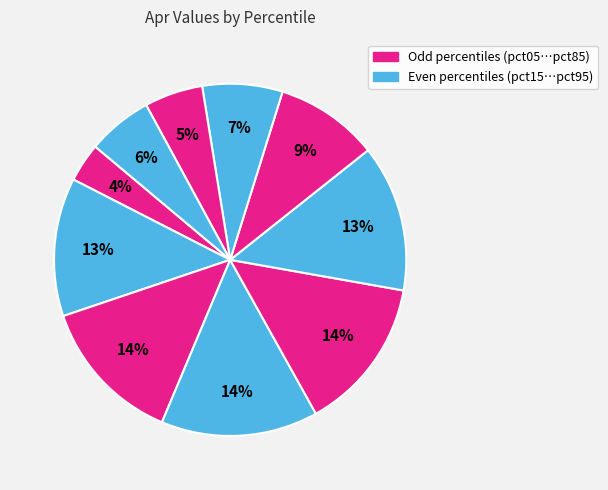

Which slice is the largest?

pct35